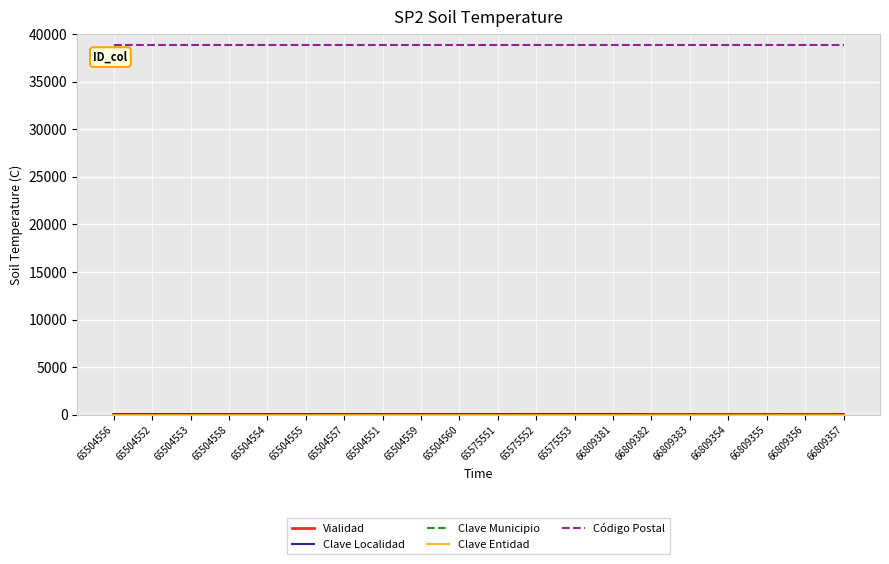

Which series has the largest total across all categories?

Código Postal